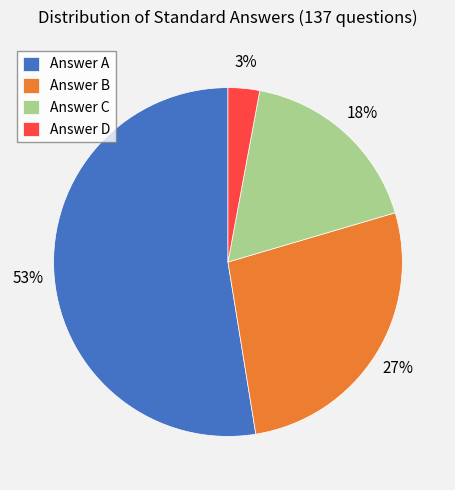

To the nearest percent, what is the combined percentage of Answer D and Answer A?

55%